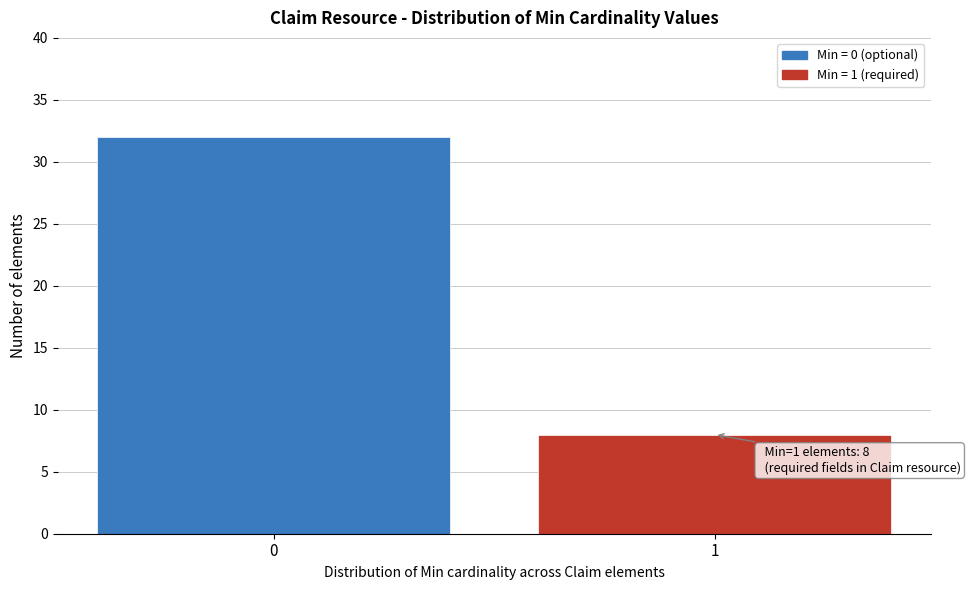

Reading left to right, what are all the values shown in this chart?

0=32	1=8